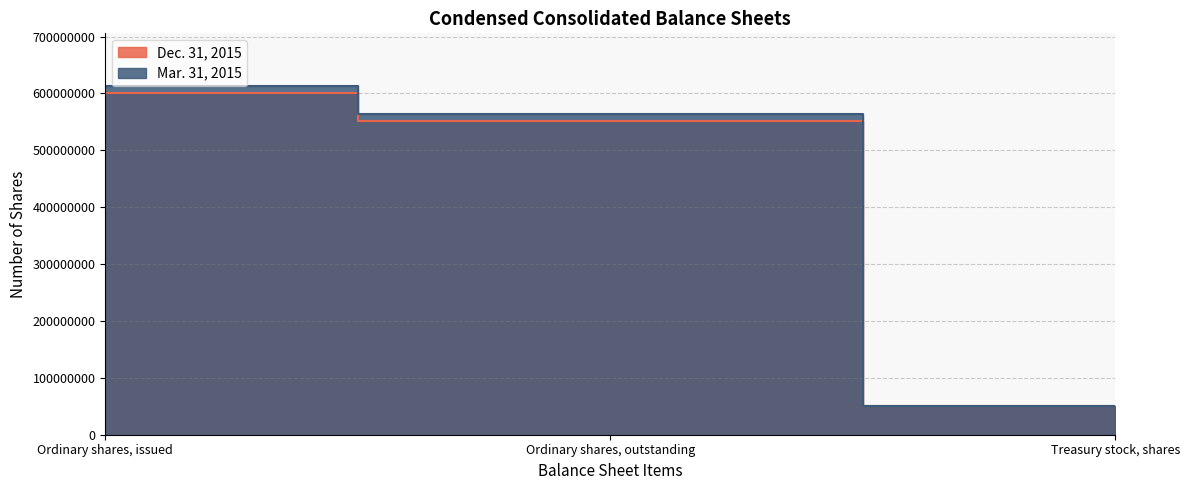

The value of Mar. 31, 2015 at Ordinary shares, outstanding is 563323406. True or false?

True